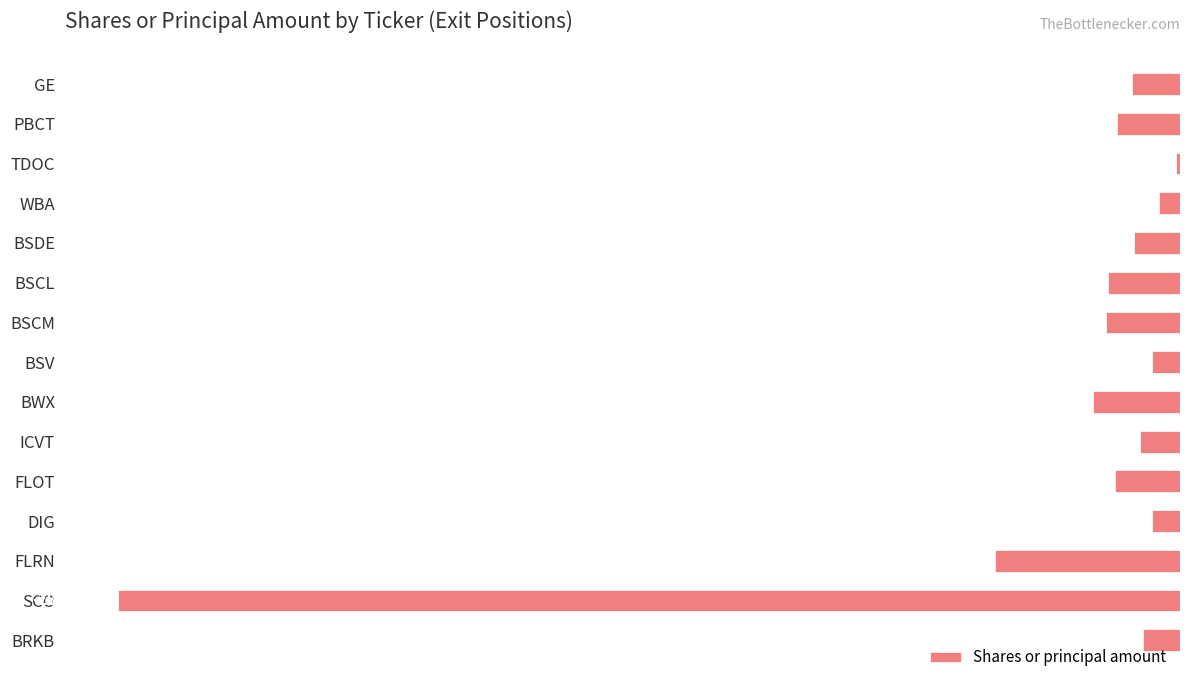

Reading top to bottom, list all the values displayed in this chart.

-12879	-16872	-1175	-5617	-12350	-19200	-19850	-7553	-23223	-10657	-17337	-7455	-49553	-284608	-9917